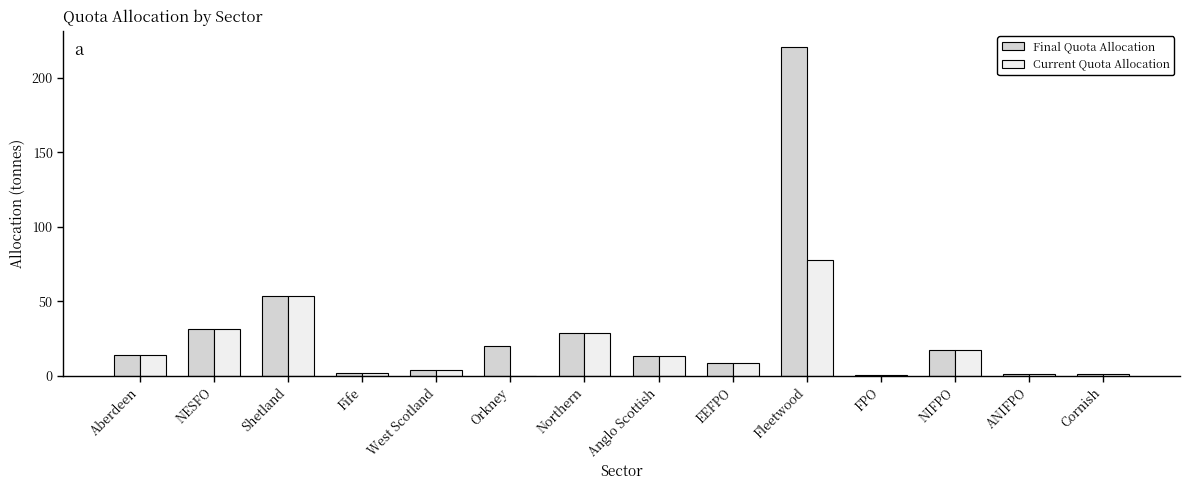

True or false: Current Quota Allocation has a value of 53.9 at Shetland.

True